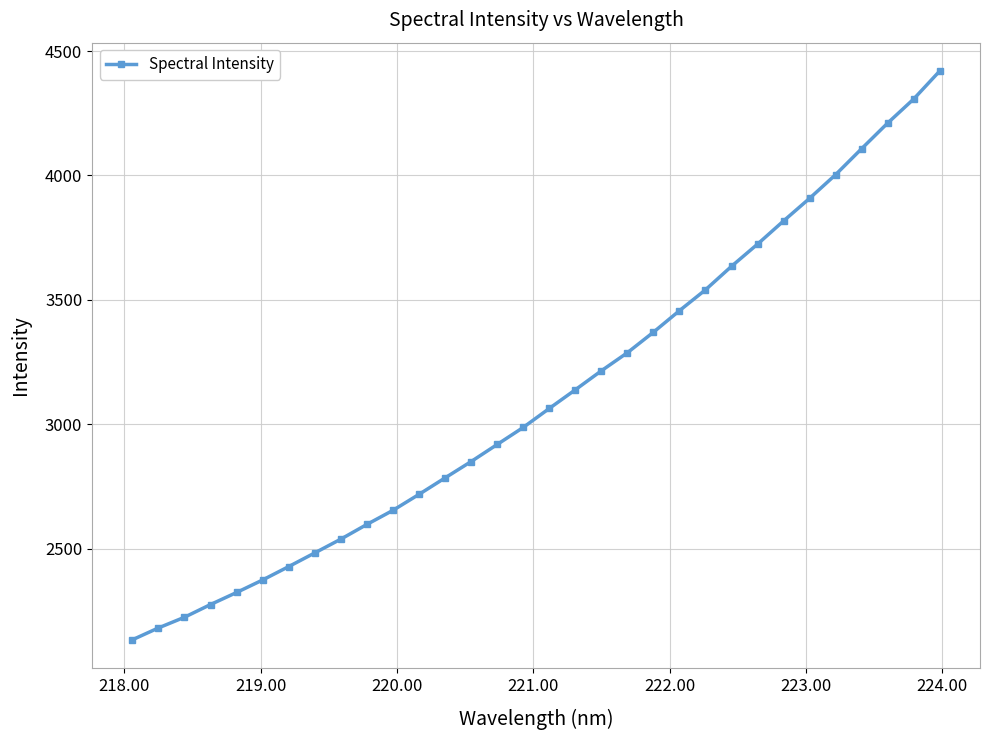

What is the difference between the maximum and minimum values?

2286.3